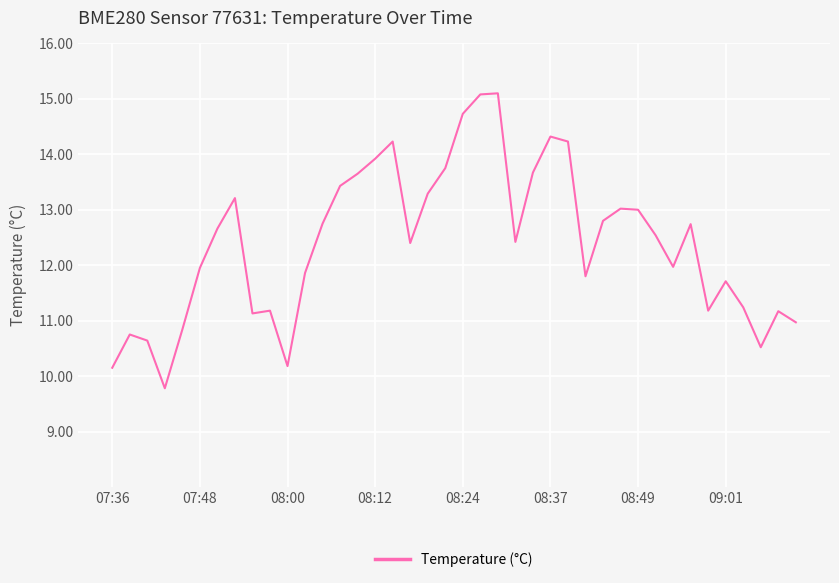

What is the greatest value displayed?

15.1